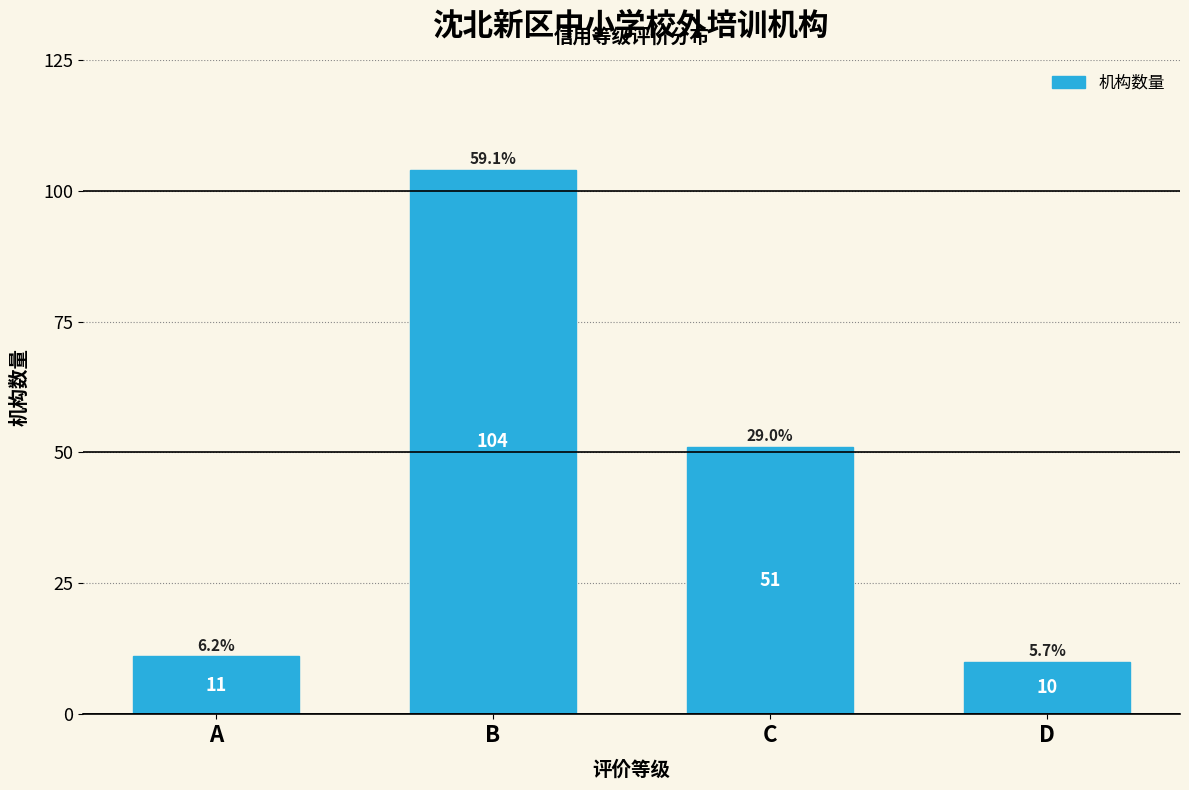

Reading left to right, what are all the values shown in this chart?

11	104	51	10